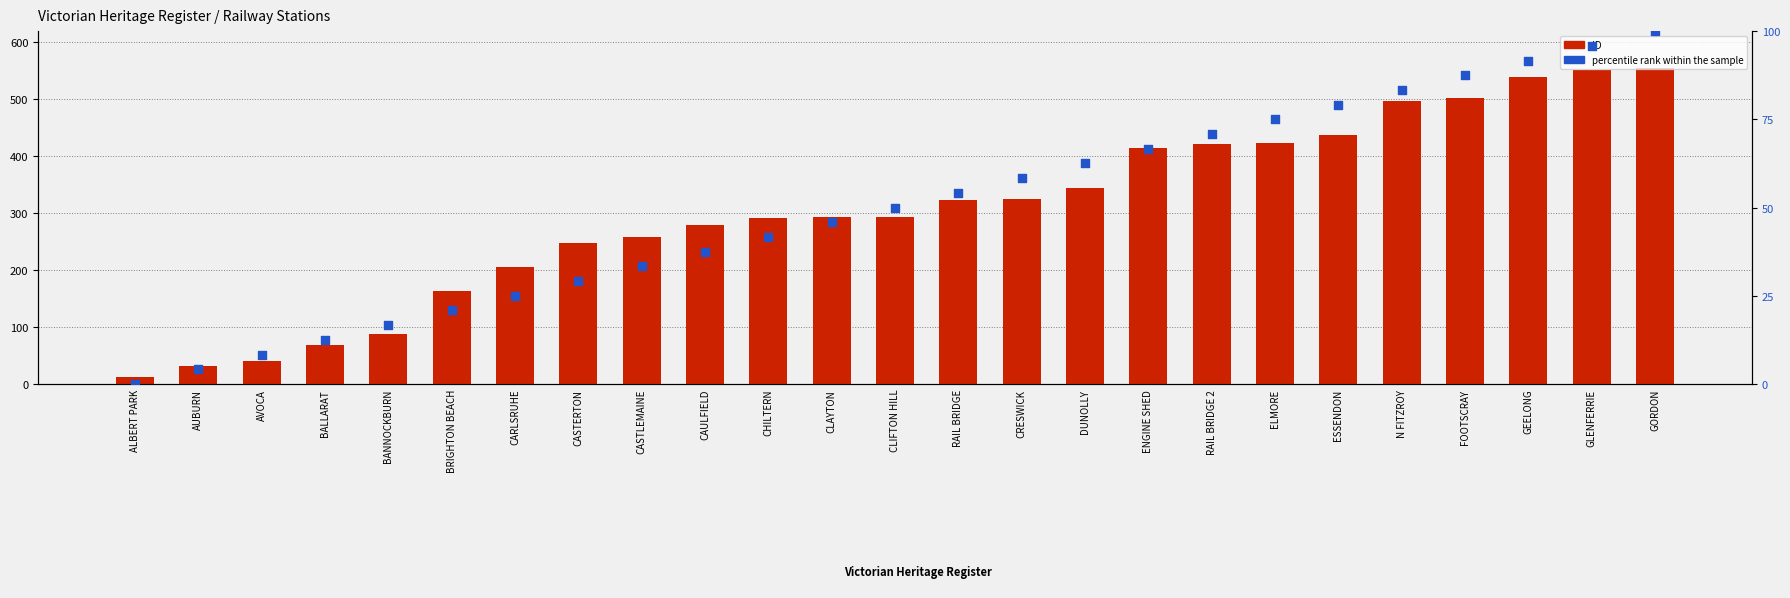

Which series has the largest Y range (max minus min)?

ID